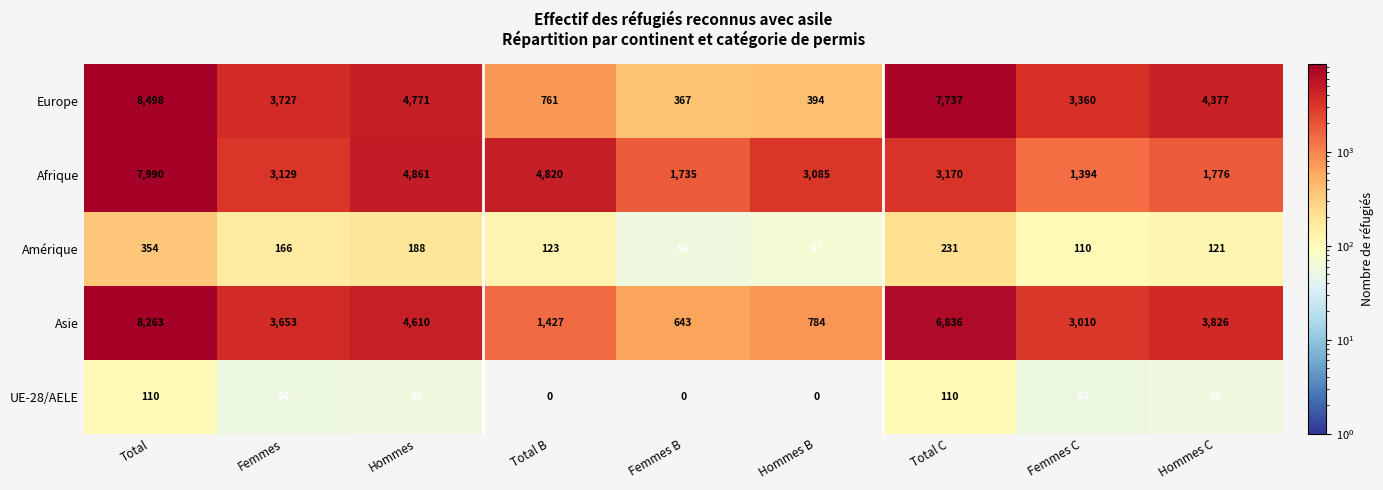

At which category does the chart reach its peak across all series?

Total